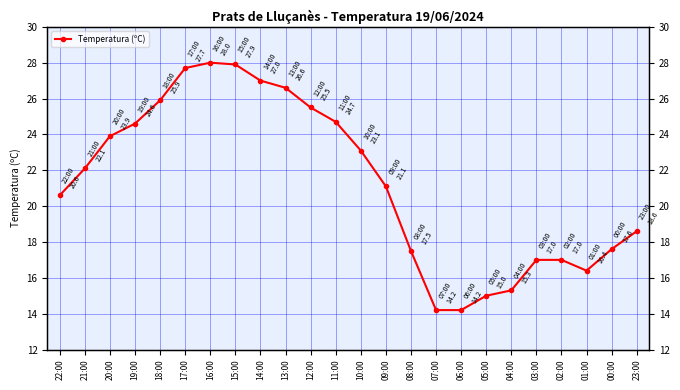

True or false: the data shows 27.7 at 17:00.

True